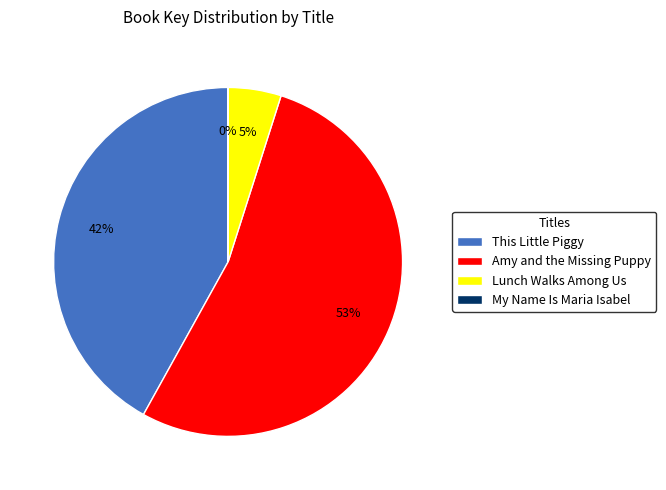

Between Amy and the Missing Puppy and Lunch Walks Among Us, which is larger?

Amy and the Missing Puppy